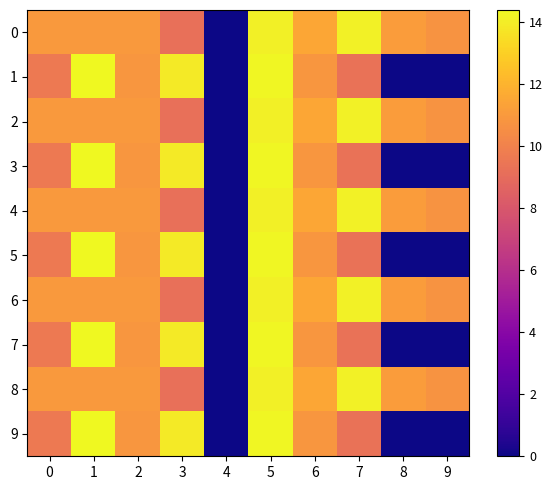

Reading left to right, extract all data points from this chart.

0: 0=11.0	1=11.0	2=11.0	3=9.2	4=0.0	5=14.1	6=11.5	7=14.1	8=11.1	9=10.7
1: 0=9.6	1=14.4	2=10.9	3=13.9	4=0.0	5=14.3	6=10.8	7=9.3	8=0.0	9=0.0
2: 0=11.0	1=11.0	2=11.0	3=9.2	4=0.0	5=14.1	6=11.5	7=14.1	8=11.1	9=10.7
3: 0=9.6	1=14.4	2=10.9	3=13.9	4=0.0	5=14.3	6=10.8	7=9.3	8=0.0	9=0.0
4: 0=11.0	1=11.0	2=11.0	3=9.2	4=0.0	5=14.1	6=11.5	7=14.1	8=11.1	9=10.7
5: 0=9.6	1=14.4	2=10.9	3=13.9	4=0.0	5=14.3	6=10.8	7=9.3	8=0.0	9=0.0
6: 0=11.0	1=11.0	2=11.0	3=9.2	4=0.0	5=14.1	6=11.5	7=14.1	8=11.1	9=10.7
7: 0=9.6	1=14.4	2=10.9	3=13.9	4=0.0	5=14.3	6=10.8	7=9.3	8=0.0	9=0.0
8: 0=11.0	1=11.0	2=11.0	3=9.2	4=0.0	5=14.1	6=11.5	7=14.1	8=11.1	9=10.7
9: 0=9.6	1=14.4	2=10.9	3=13.9	4=0.0	5=14.3	6=10.8	7=9.3	8=0.0	9=0.0